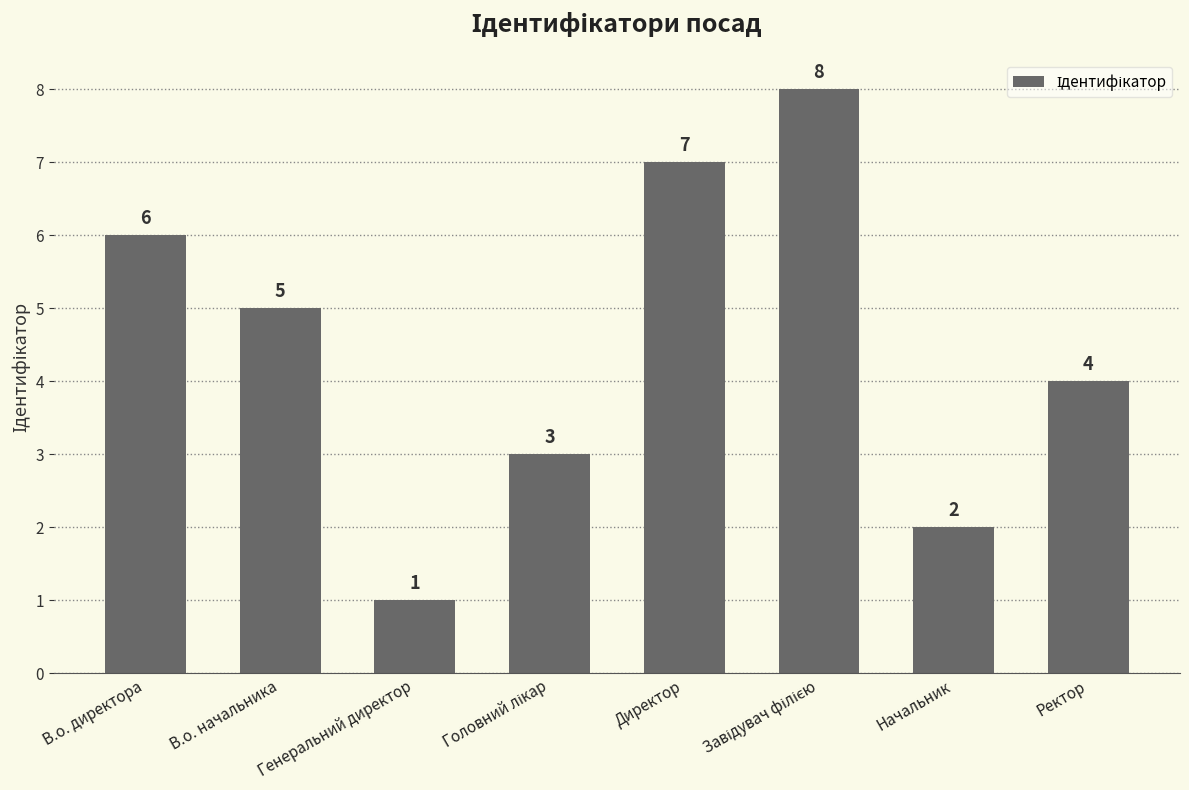

Where does the data first go above 5?

В.о. директора